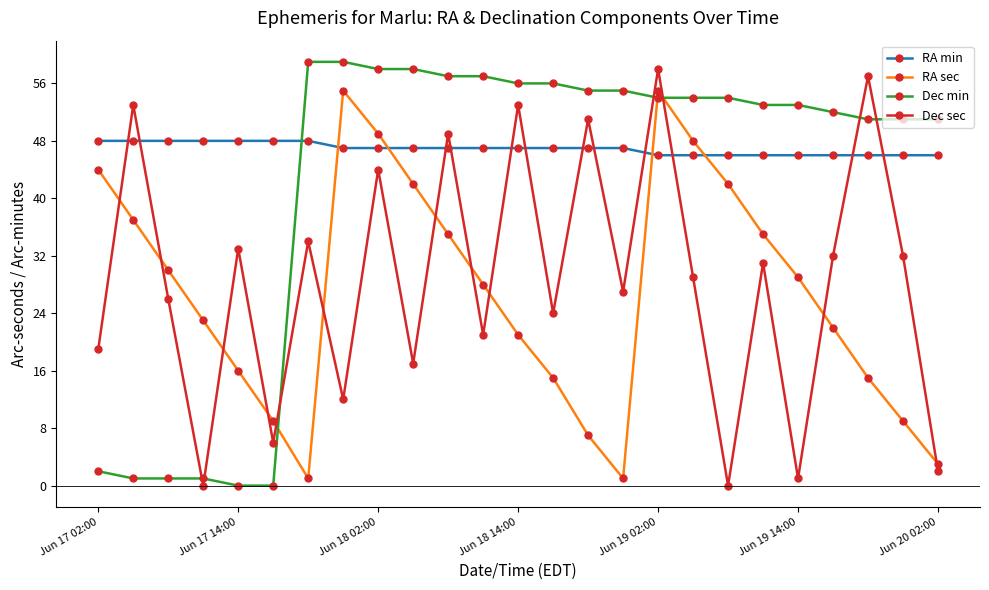

Rank the series by their maximum value, from highest to lowest.

Dec min, Dec sec, RA sec, RA min